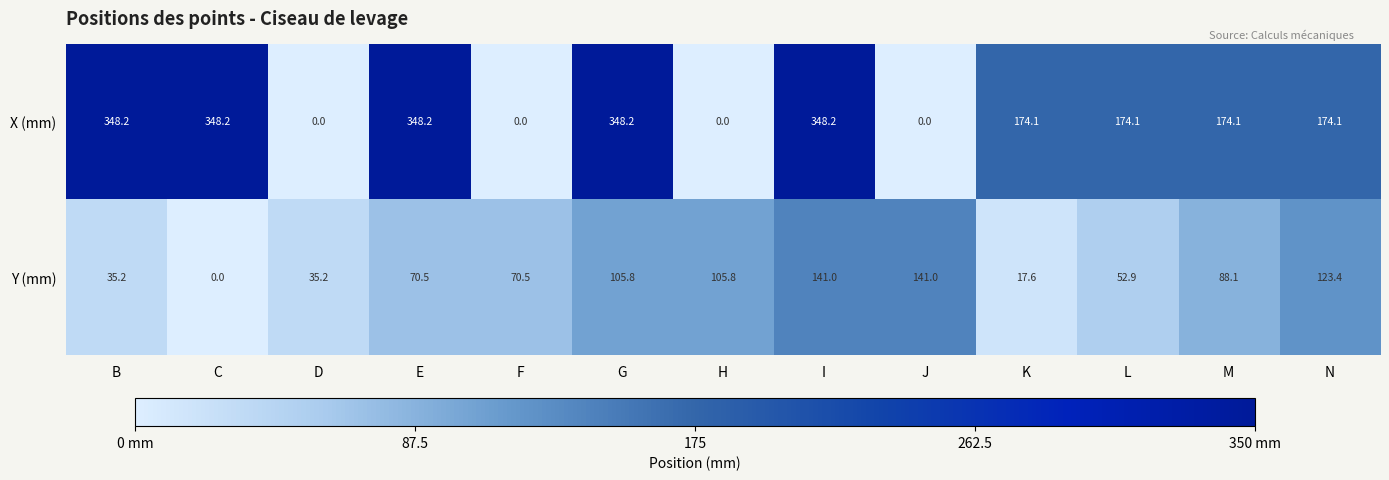

Is it true that Y (mm) equals 70.5 at E?

True